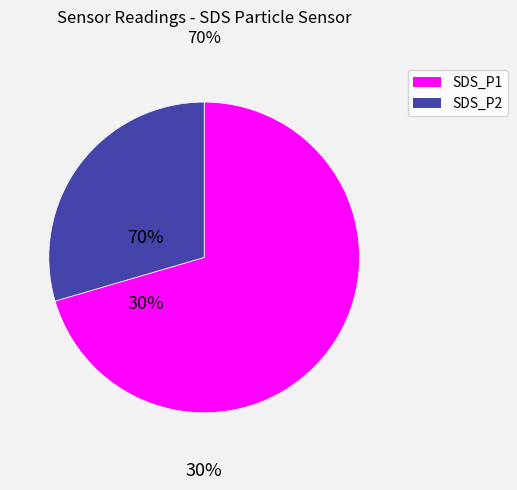

What is the ratio of the value at SDS_P2 to the value at SDS_P1?

0.4